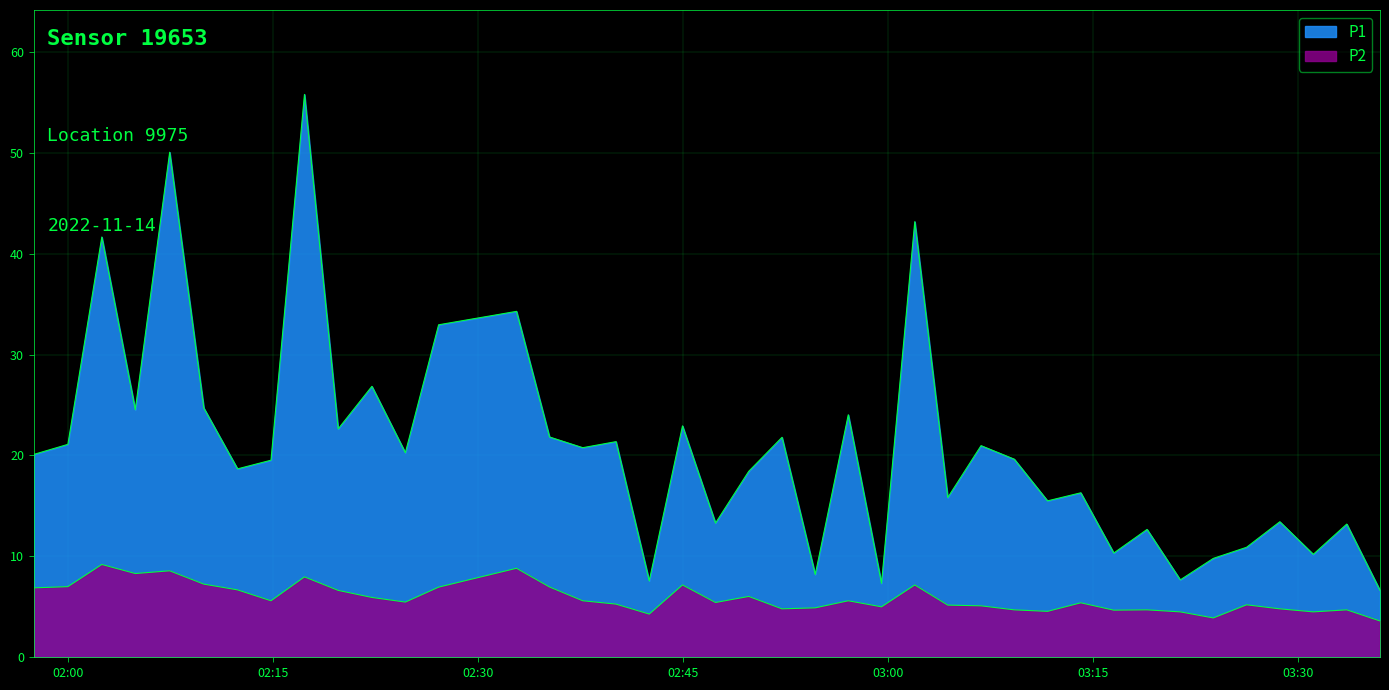

How many interior local peaks does the P2 series have?

12